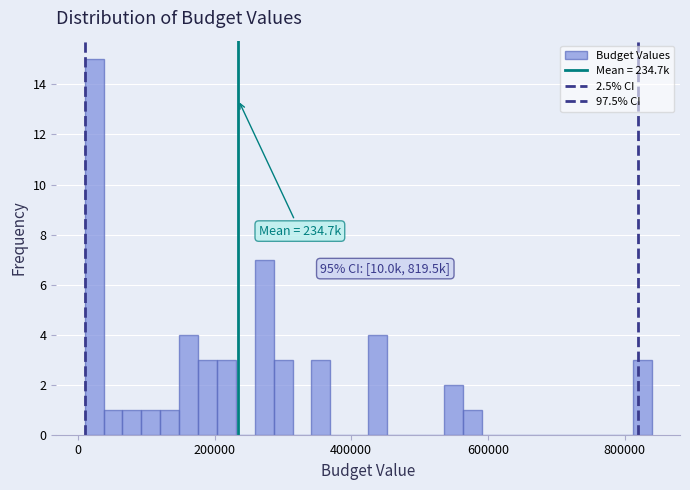

Read against the x-axis, roughly where is the centre of the tallest bar?

20000